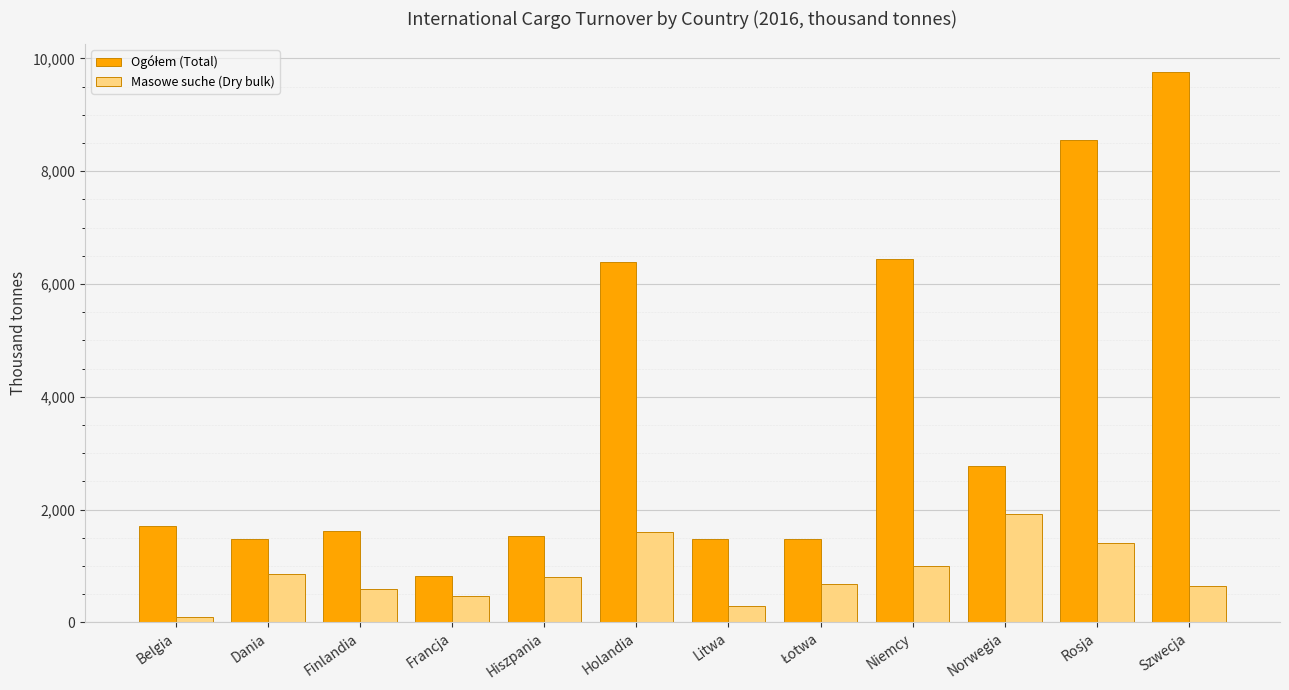

What is the difference between the Masowe suche (Dry bulk) values at Szwecja and Dania?

207.2